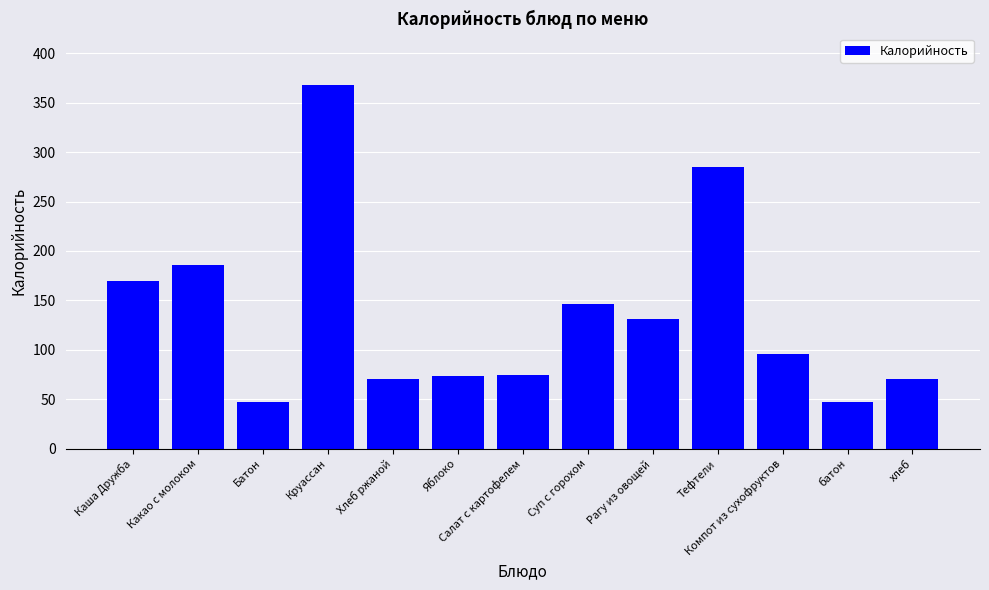

What position from the left is Круассан?

4